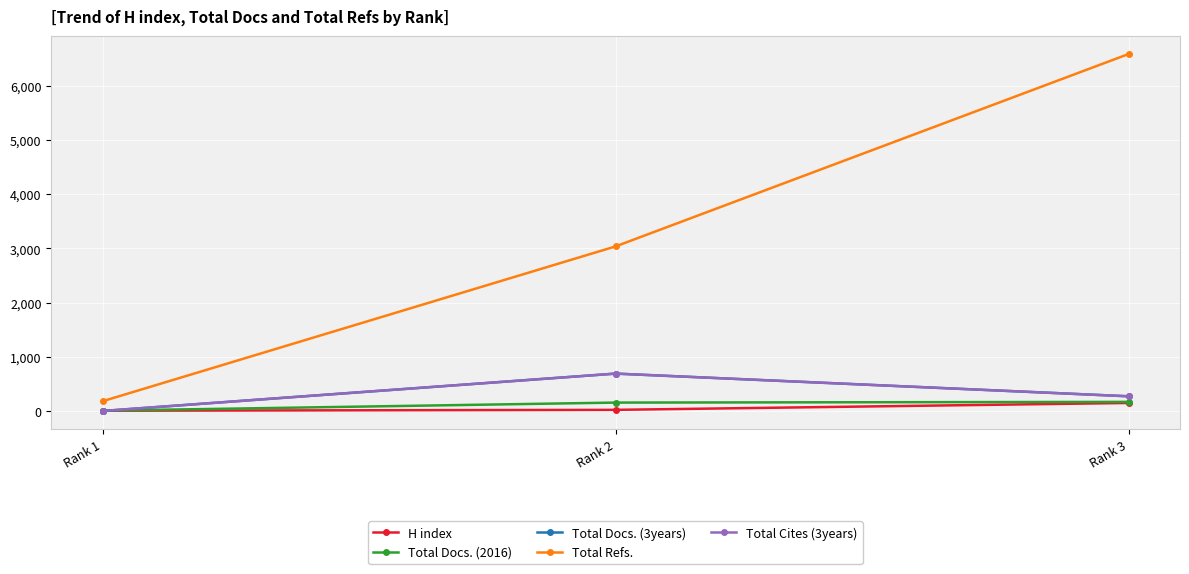

Is this an area chart (filled region under the line)?

No